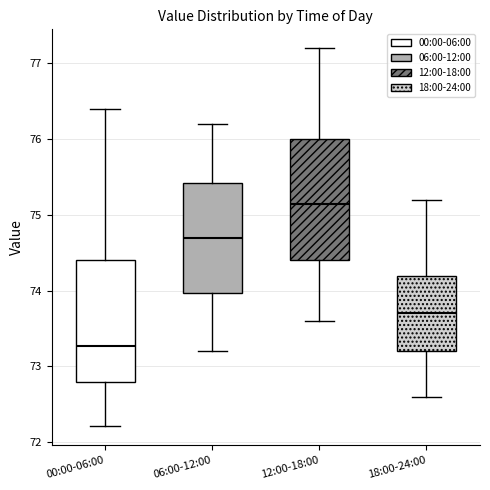

Reading left to right, transcribe this box plot: for each box, give where its median line is, the range the box spans, and where its two whiskers end, as read against the y-axis. The values are not printed on the chart, so give them approximately, as read against the axis.

00:00-06:00: median 73.3, box 72.8 to 74.4, whiskers 72.2 to 76.4
06:00-12:00: median 74.7, box 74.0 to 75.4, whiskers 73.2 to 76.2
12:00-18:00: median 75.2, box 74.4 to 76.0, whiskers 73.6 to 77.2
18:00-24:00: median 73.7, box 73.2 to 74.2, whiskers 72.6 to 75.2